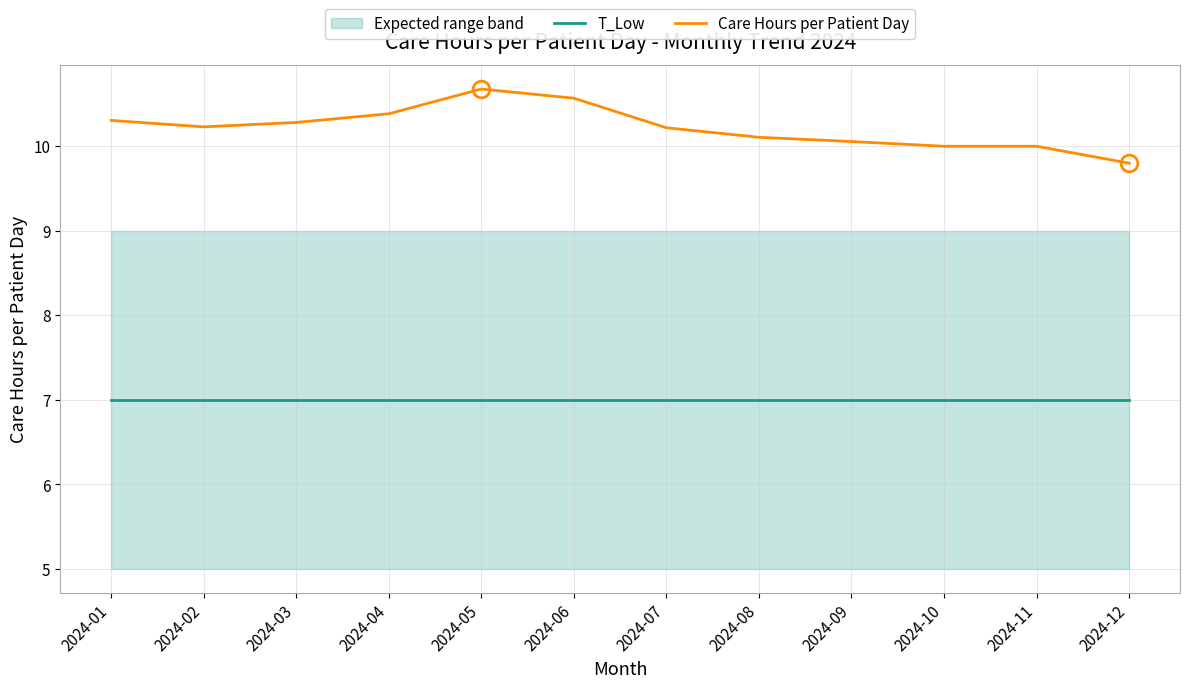

At which label is T_Low closest to 7?

2024-01